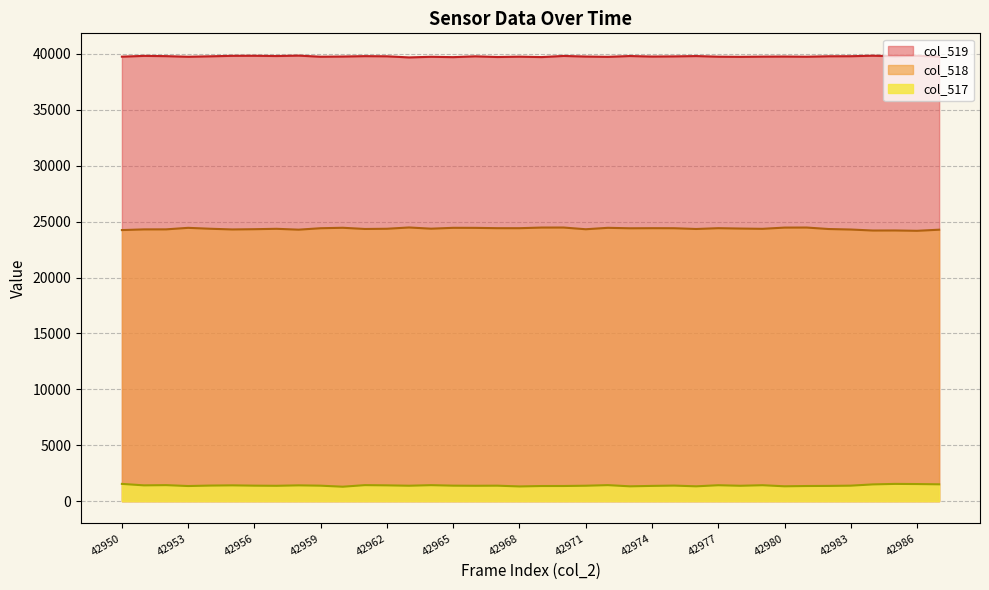

What is the sum of all col_519 values?

1511309